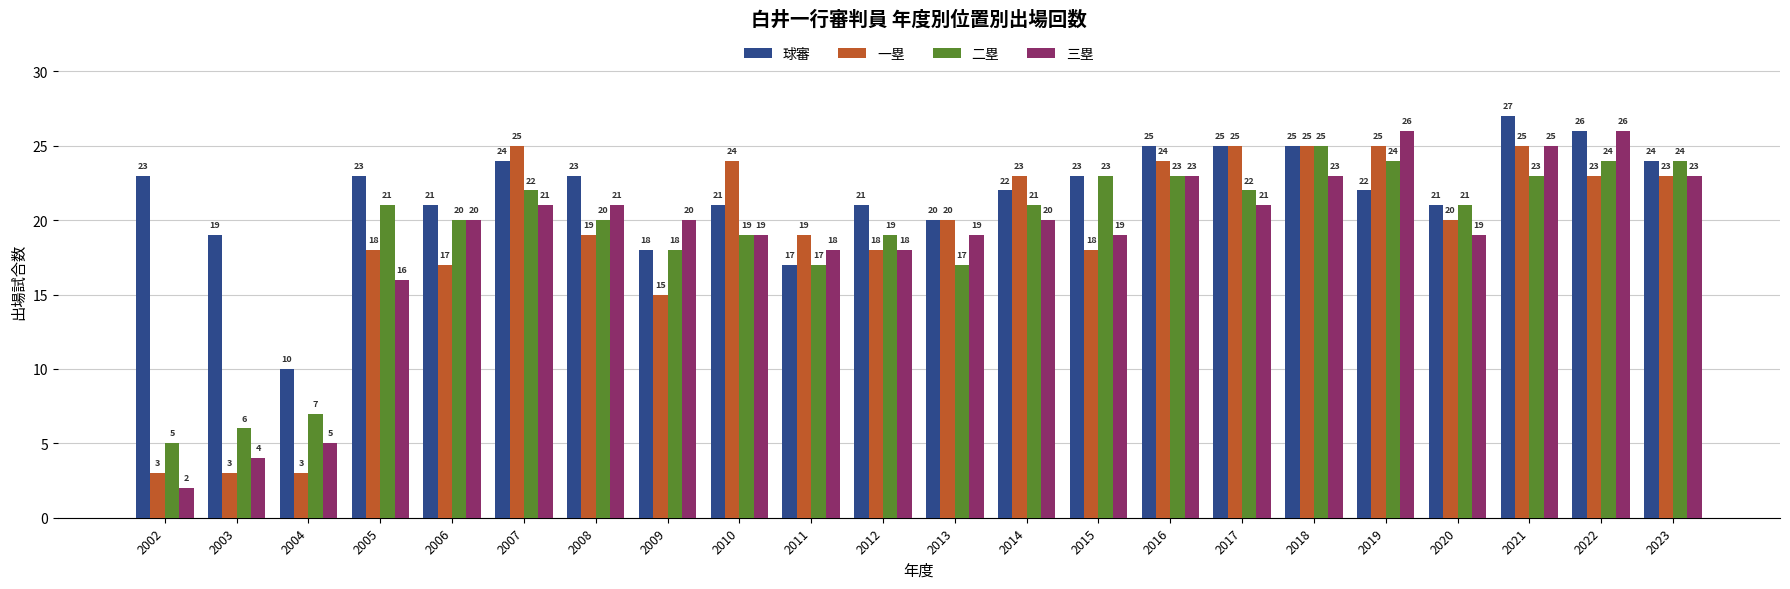

What is the total value across all series at 2002?

33